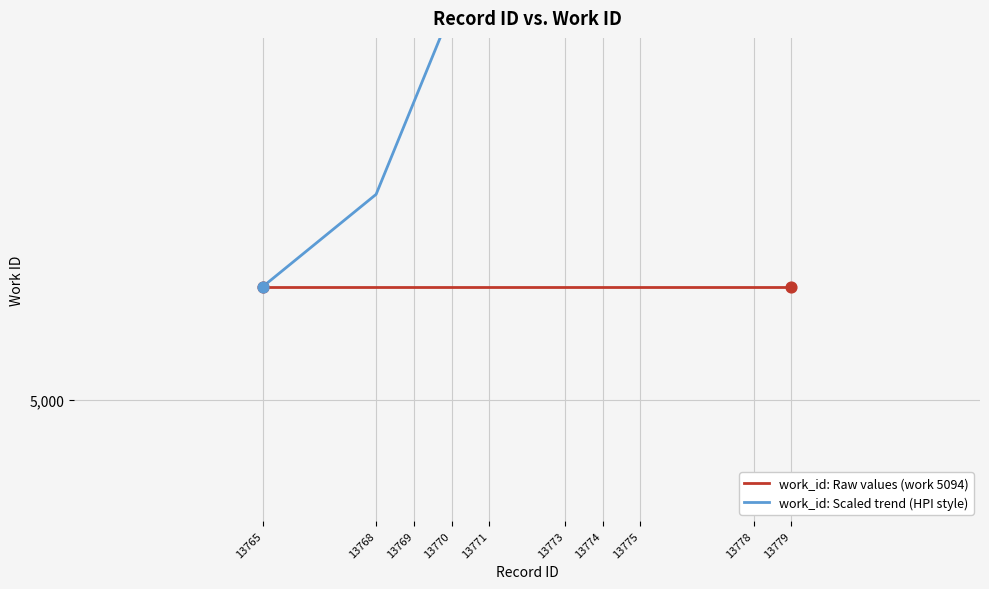

Which series has the largest total across all categories?

work_id: Scaled trend (HPI style)